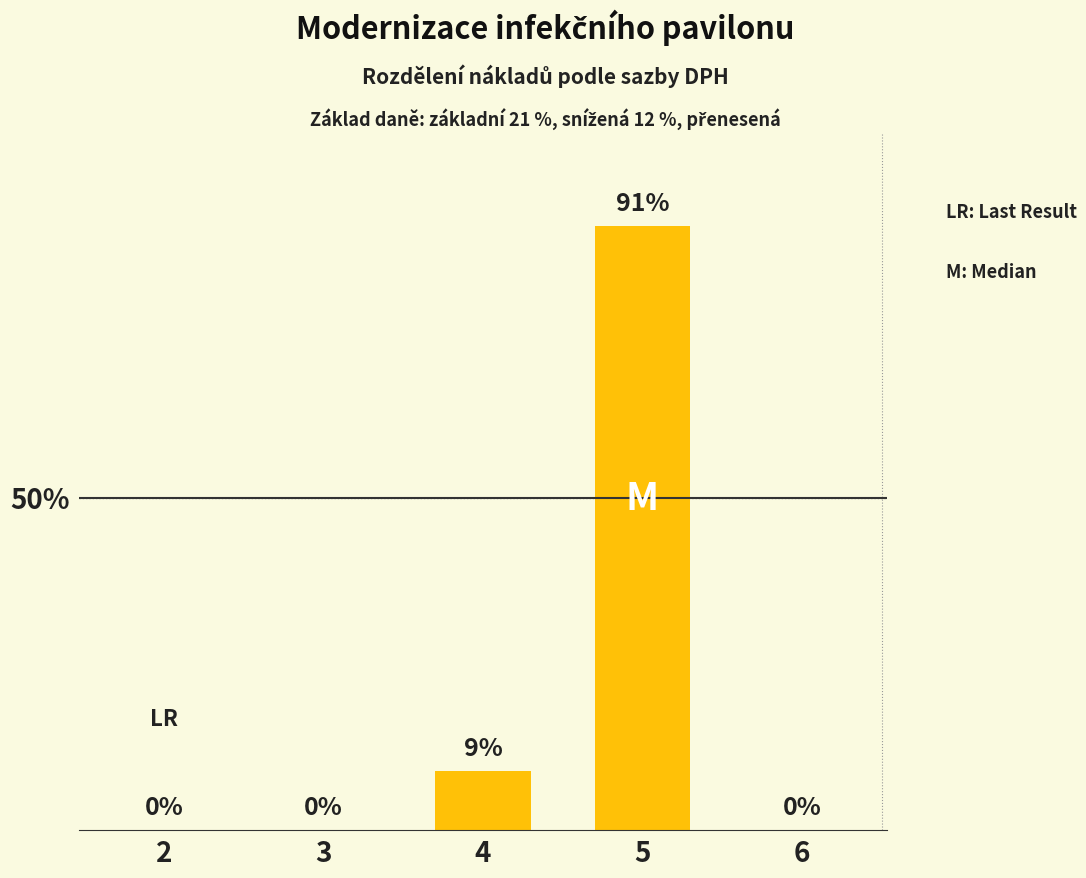

Reading right to left, transcribe all the data shown in this chart.

6=0	5=91	4=9	3=0	2=0